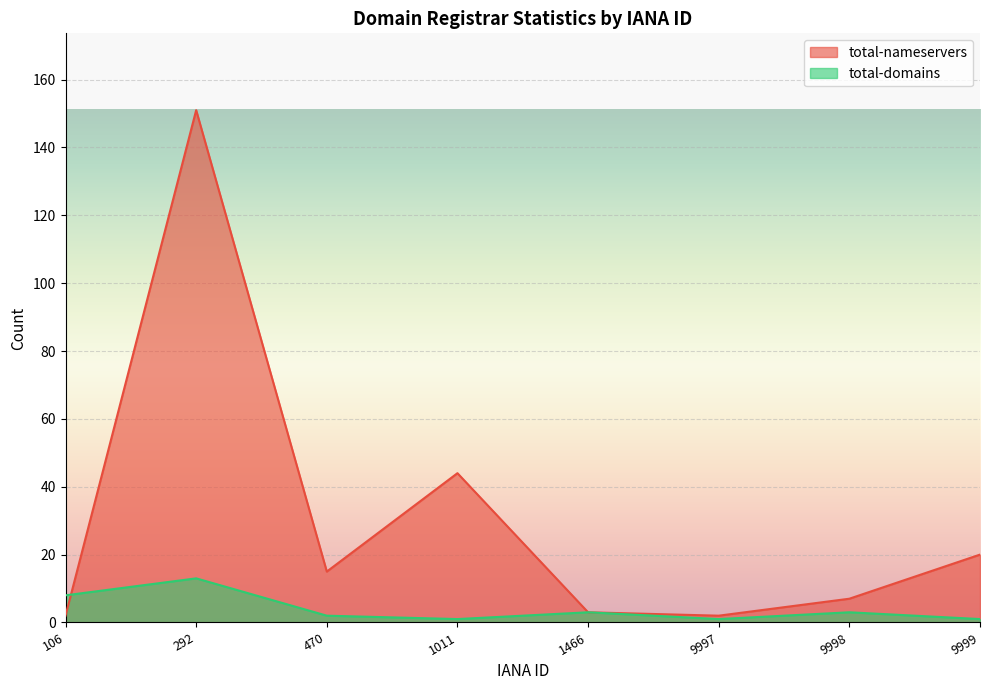

How many lines are shown in the chart?

2